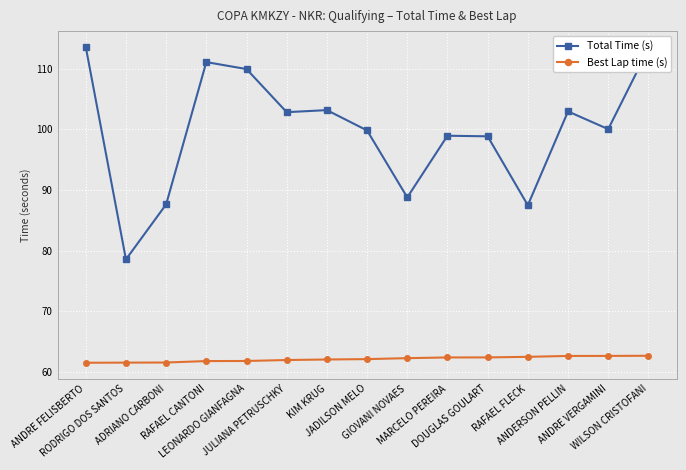

What is the sum of the Total Time (s) values at RAFAEL CANTONI and JULIANA PETRUSCHKY?

213.9